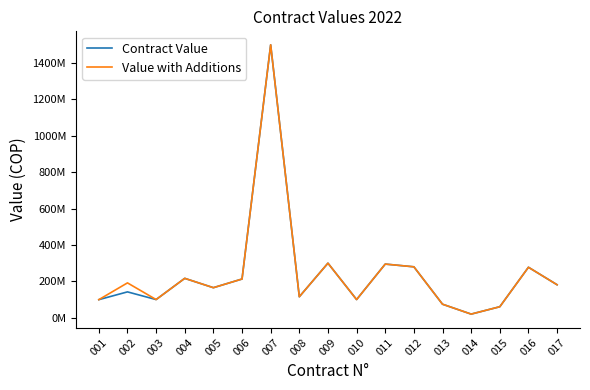

Rank the series by their maximum value, from highest to lowest.

Contract Value, Value with Additions